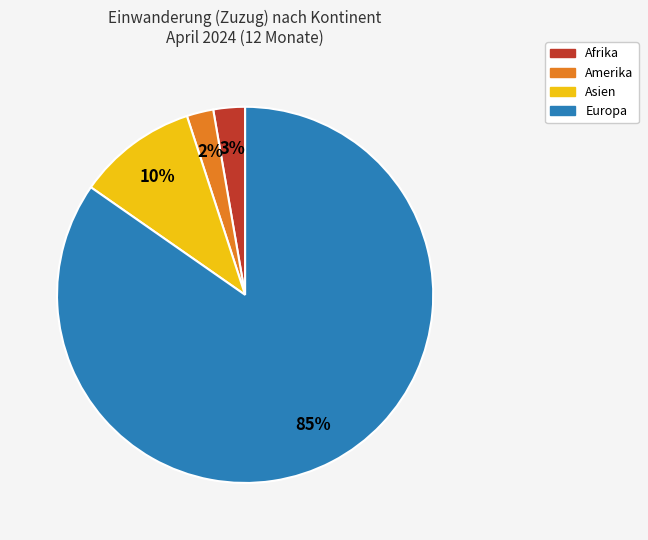

To the nearest percent, what percentage of the pie is Europa?

85%